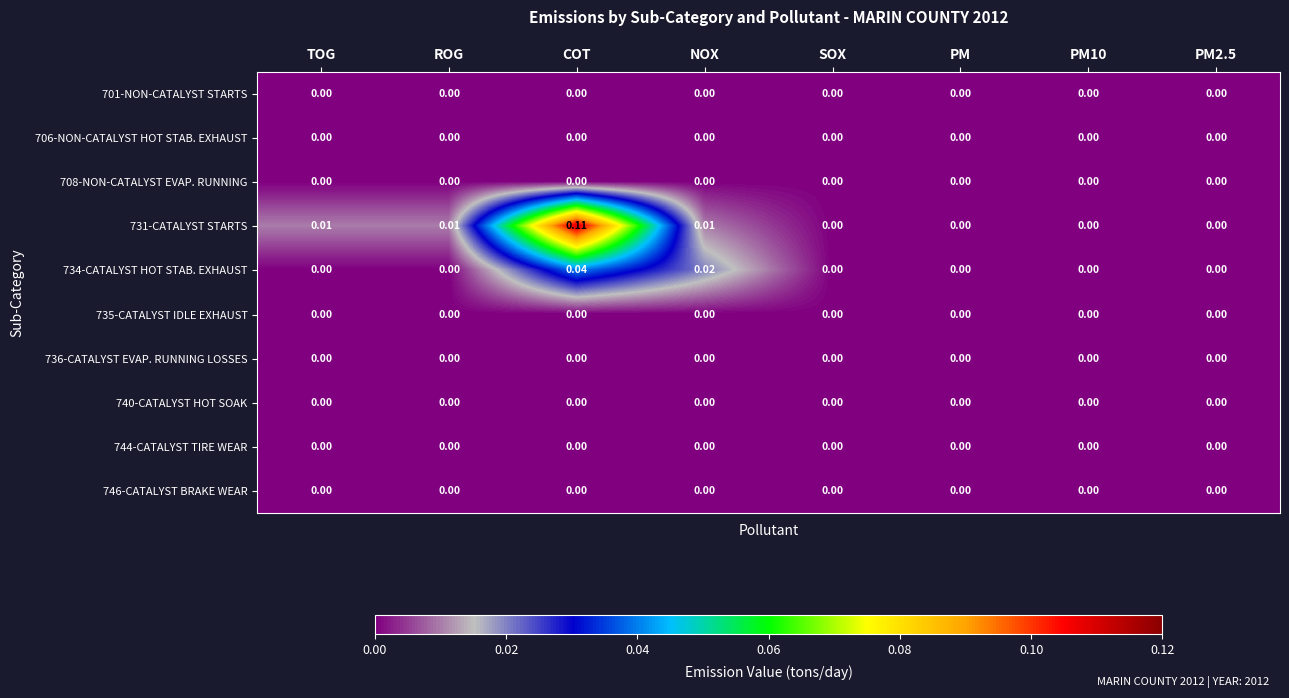

Which label corresponds to the largest value in the chart?

COT